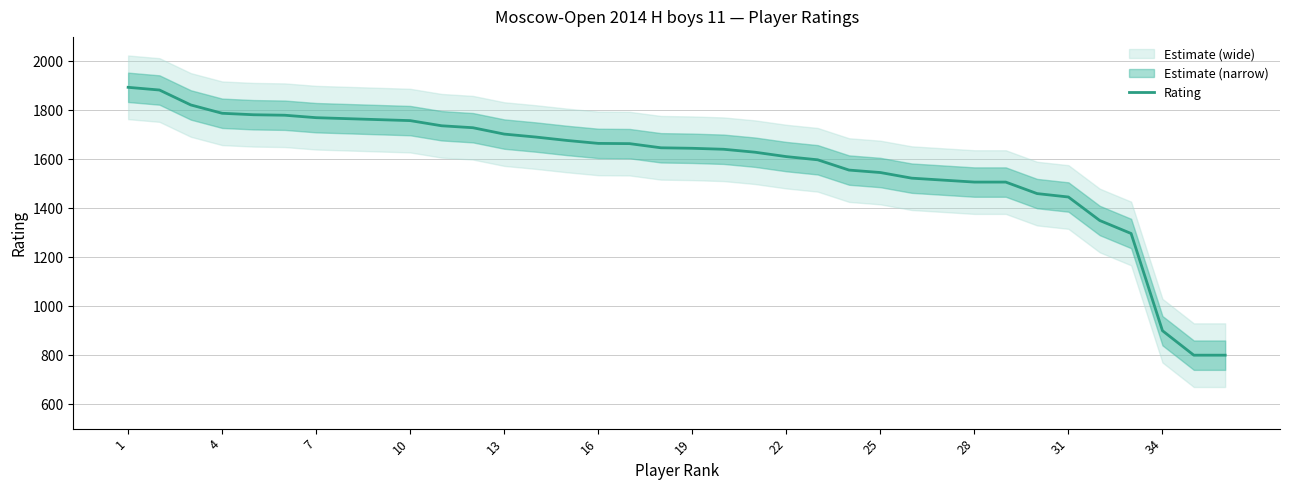

Which category has the highest value across all series?

1